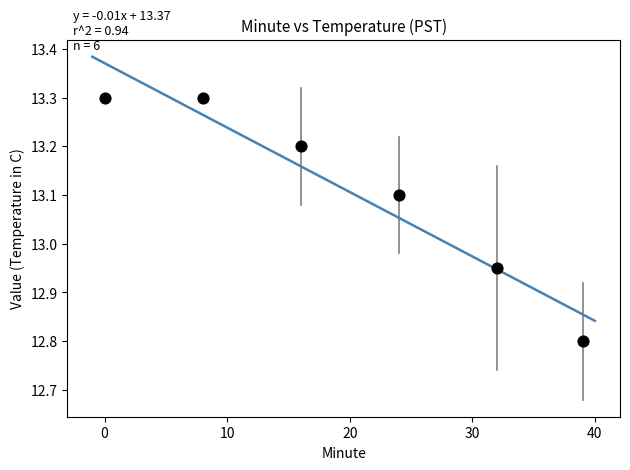

What is the average X value?

19.8